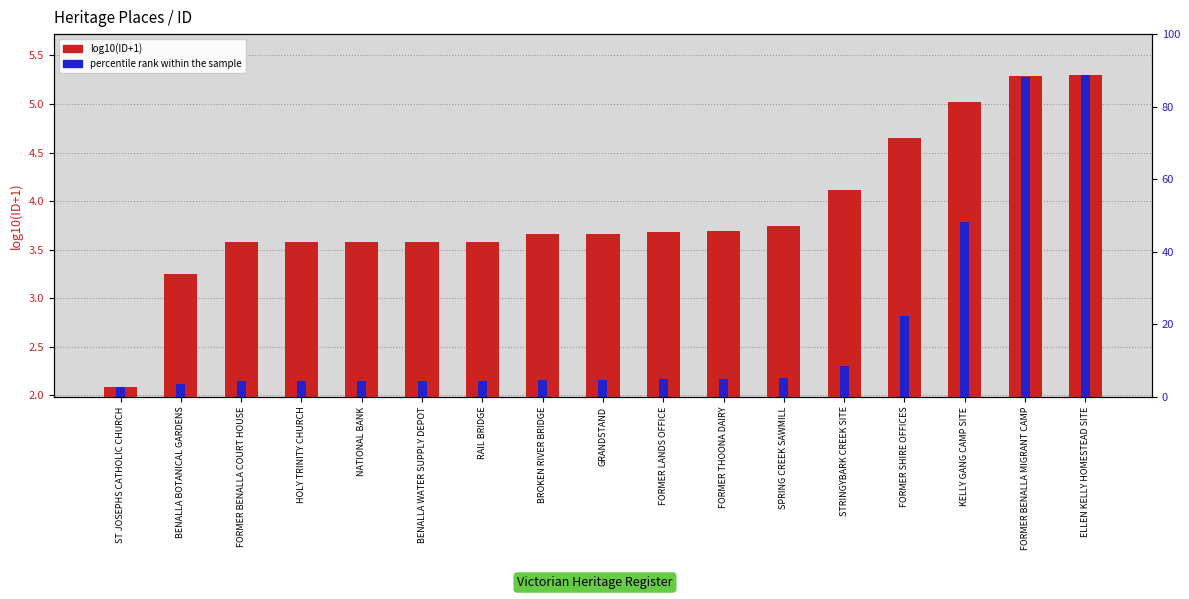

What is the sum of the percentile rank within the sample values at GRANDSTAND and KELLY GANG CAMP SITE?

5.9